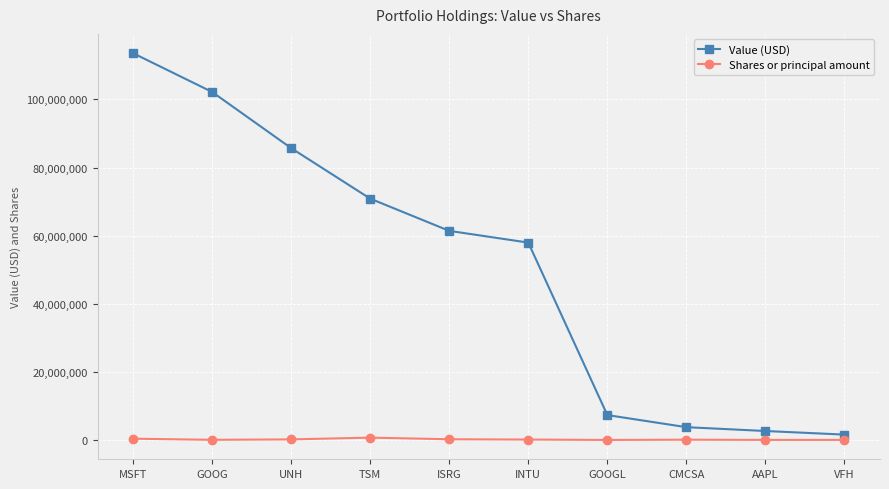

Which series has the largest range (max minus min)?

Value (USD)